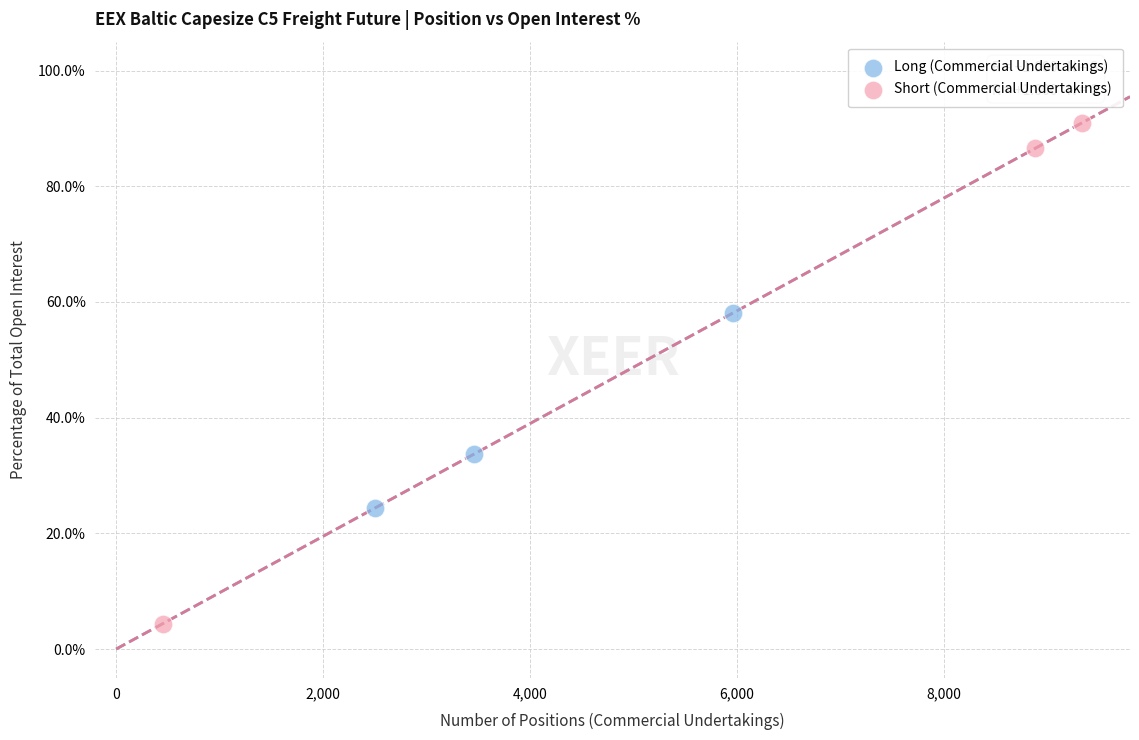

What are all the series names shown in the legend?

Long (Commercial Undertakings), Short (Commercial Undertakings)